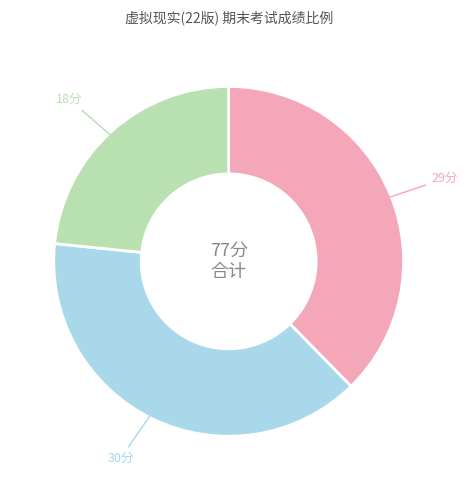

Does any single category account for the majority?

No